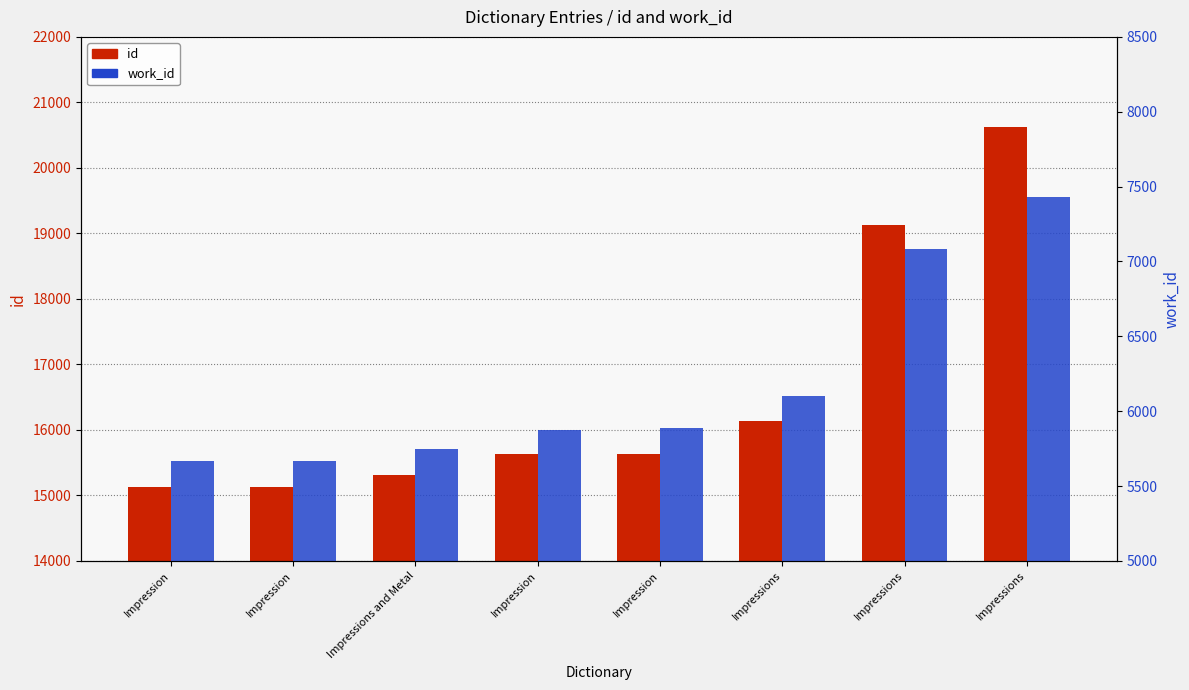

Which series changed the most between Impression and Impressions and Metal?

id